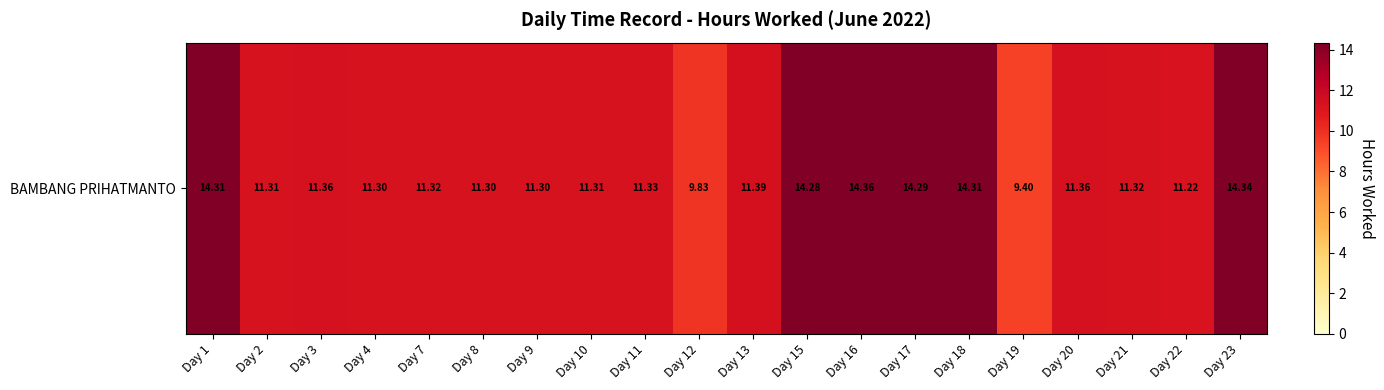

What is the average value?

12.0